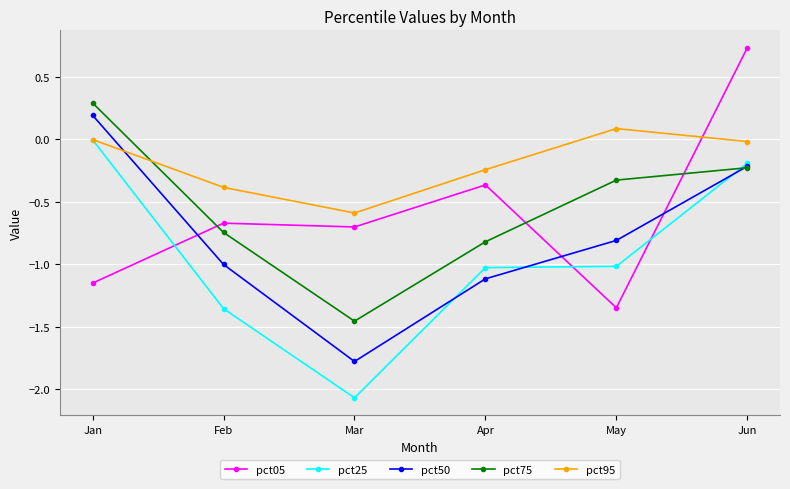

How many values in the pct75 series exceed 0?

1